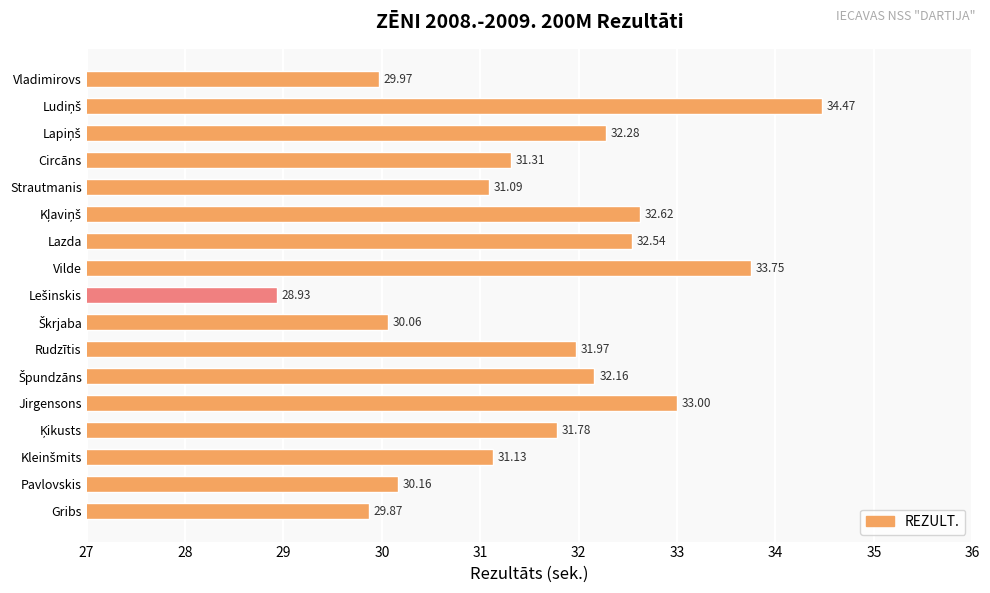

What is the ratio of the value at Pavlovskis to the value at Jirgensons?

0.9